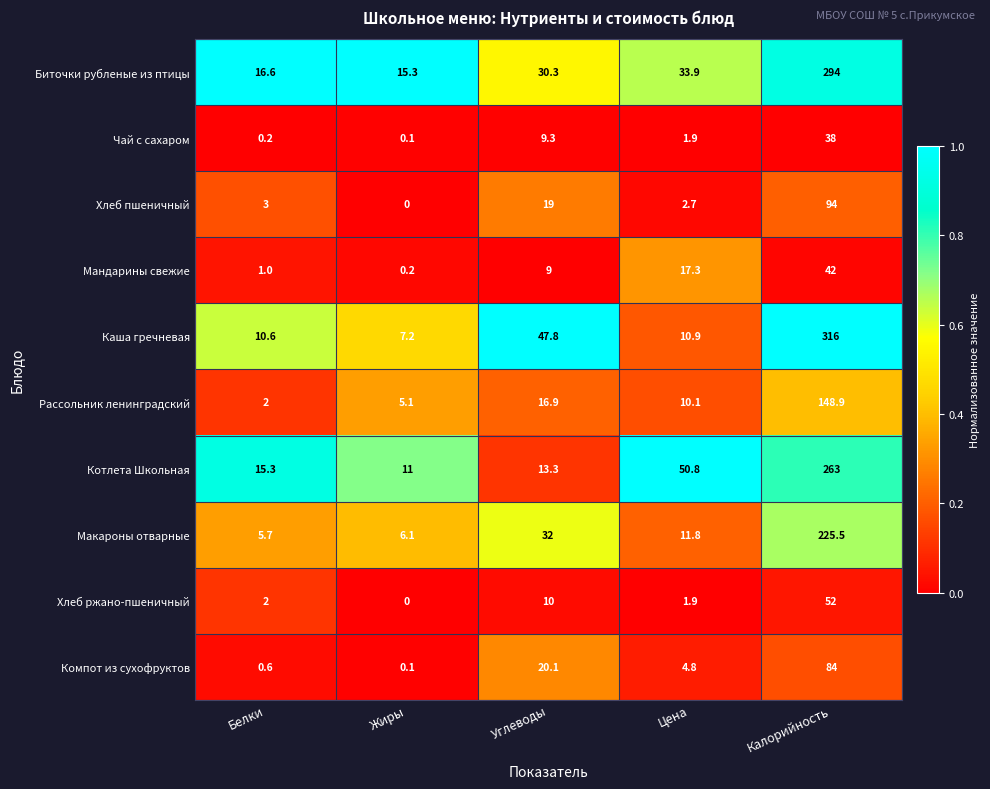

What is the total value across all series at Белки?

57.0